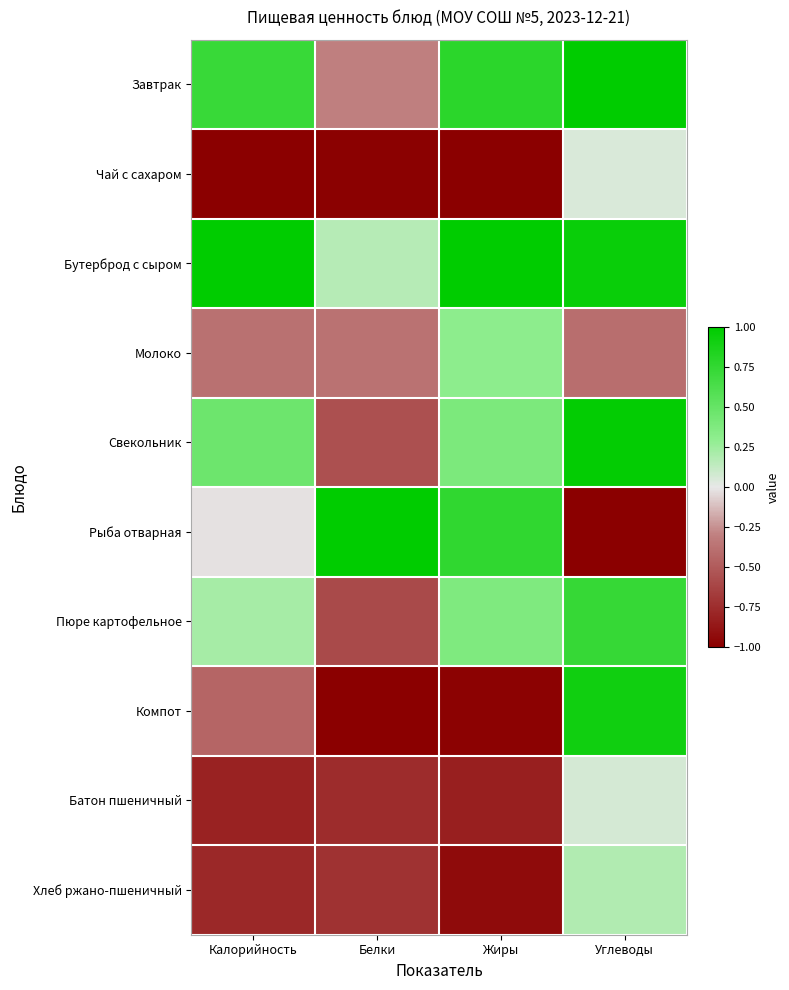

Which series changed the most between Белки and Углеводы?

Рыба отварная